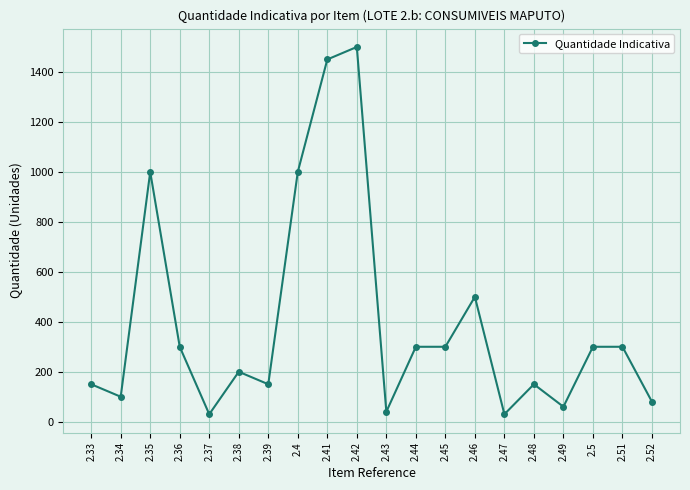

Count the number of data series in this chart.

1